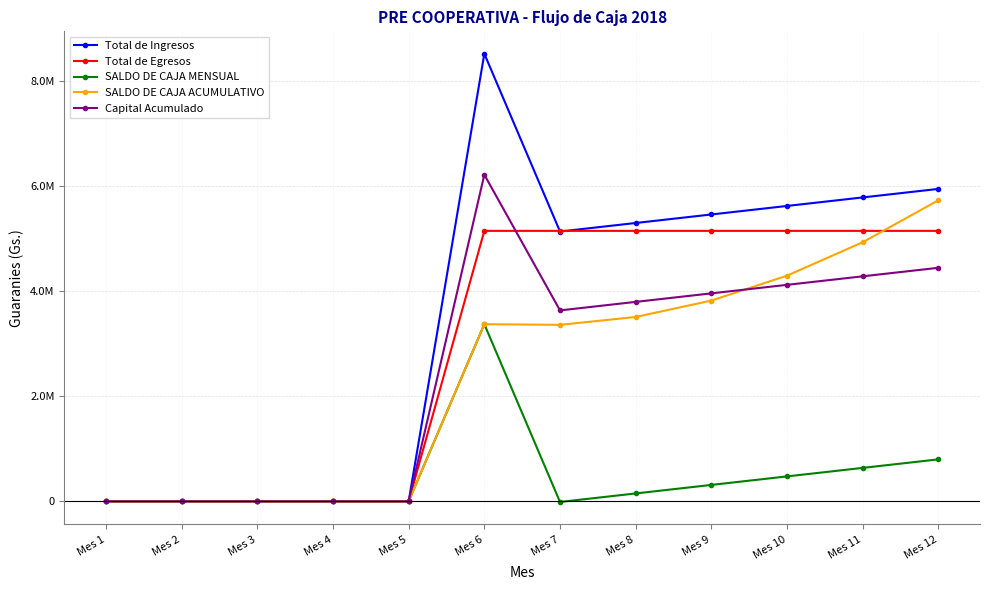

Is this an area chart (filled region under the line)?

No